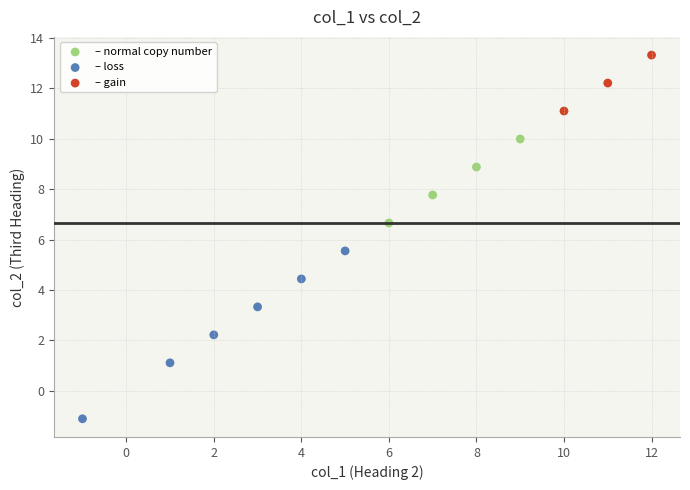

Which series contains the lowest Y value?

– loss